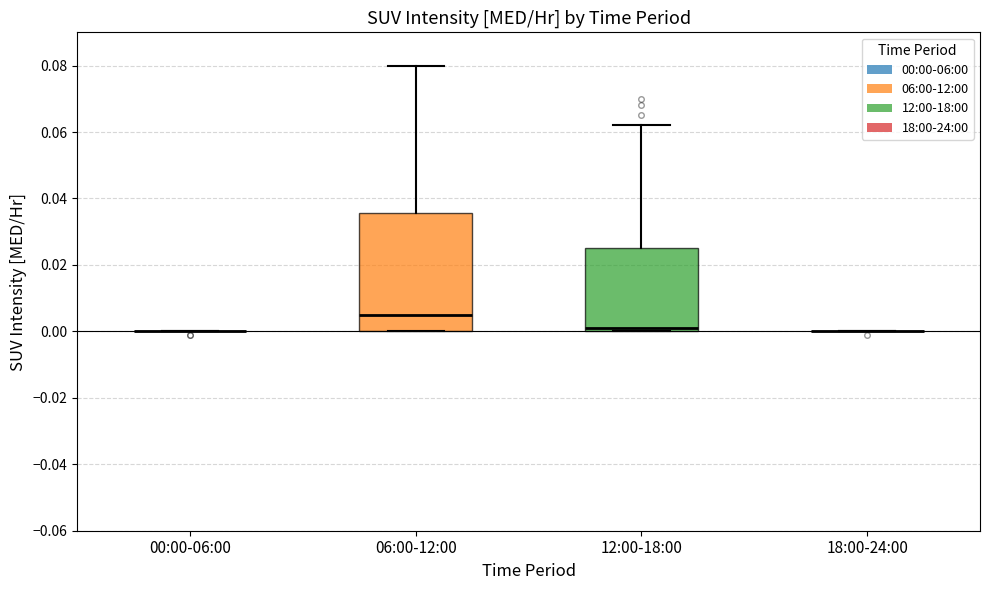

Where is the upper edge of the box for 12:00-18:00 on the y-axis? The values are not printed on the chart, so give them approximately, as read against the axis.

0.026